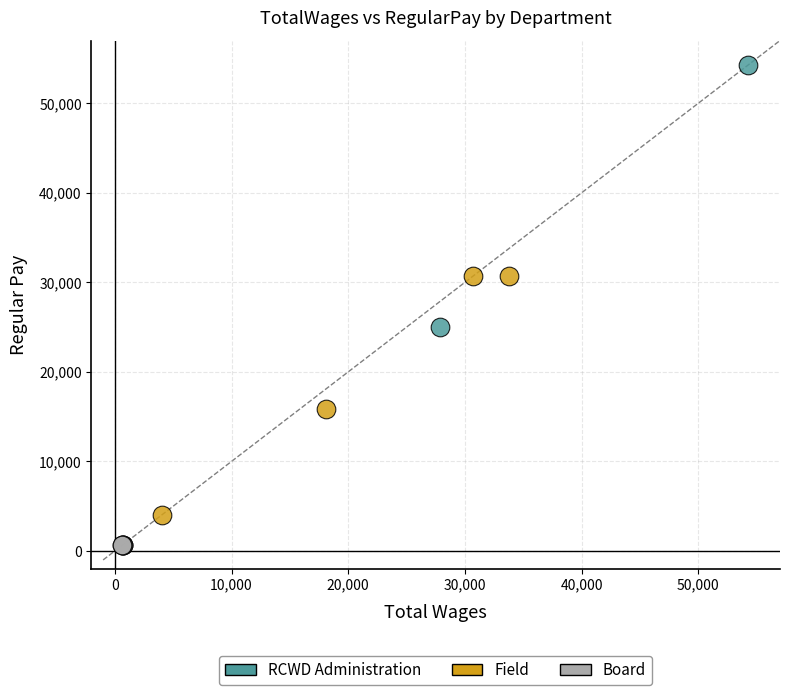

Which series contains the lowest Y value?

Board